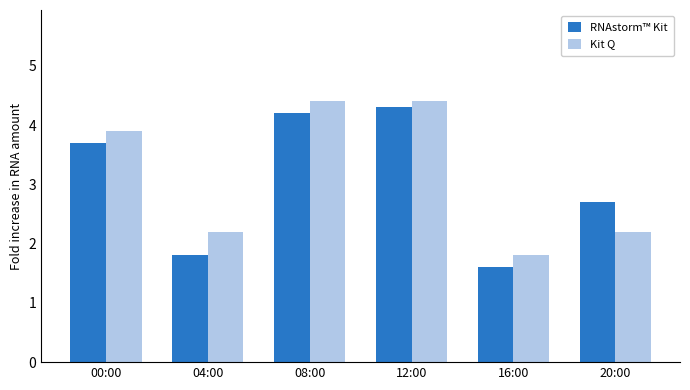

Reading left to right, transcribe all the data shown in this chart.

RNAstorm™ Kit: 00:00=3.7	04:00=1.8	08:00=4.2	12:00=4.3	16:00=1.6	20:00=2.7
Kit Q: 00:00=3.9	04:00=2.2	08:00=4.4	12:00=4.4	16:00=1.8	20:00=2.2